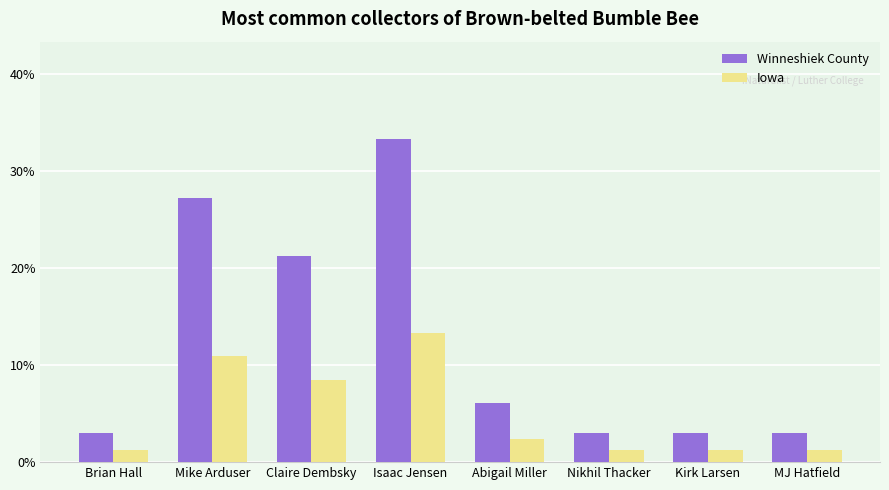

Is it true that Iowa equals 2.4 at Abigail Miller?

True